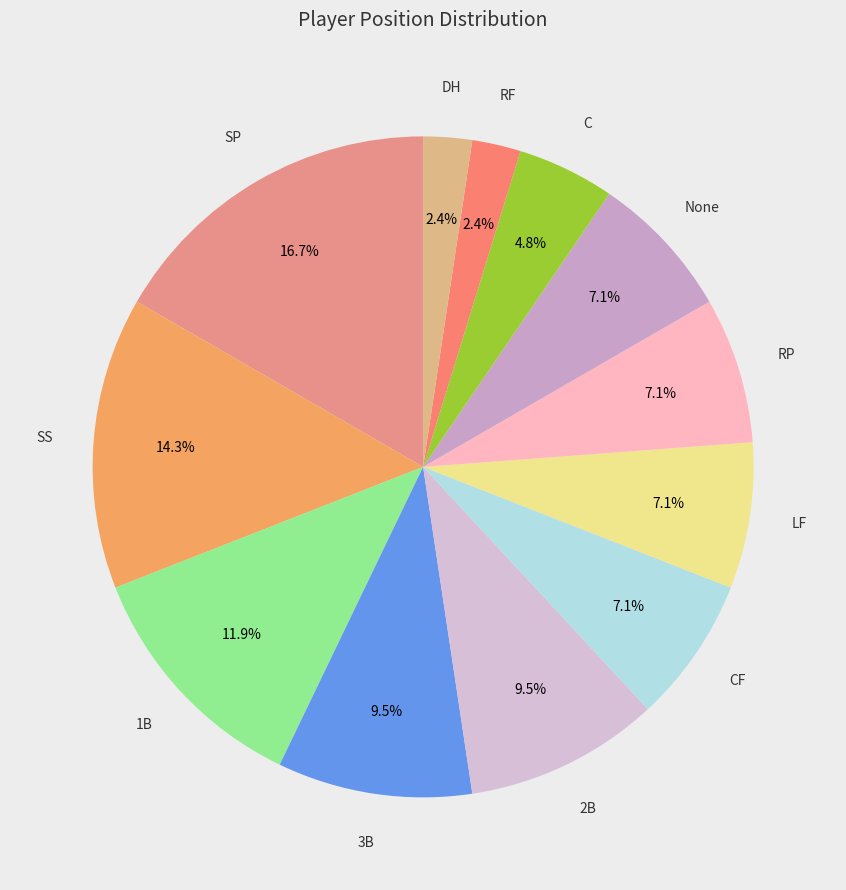

Count the number of slices in the pie.

12